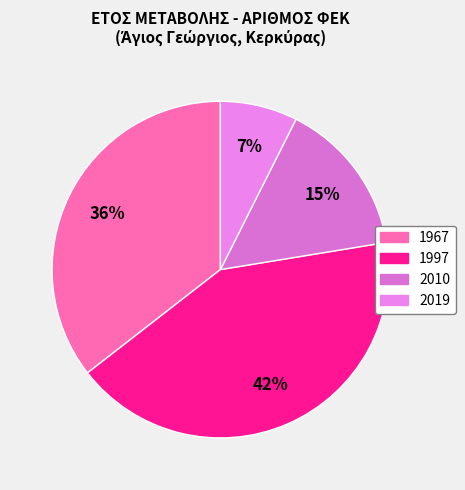

Between 2010 and 1997, which is larger?

1997